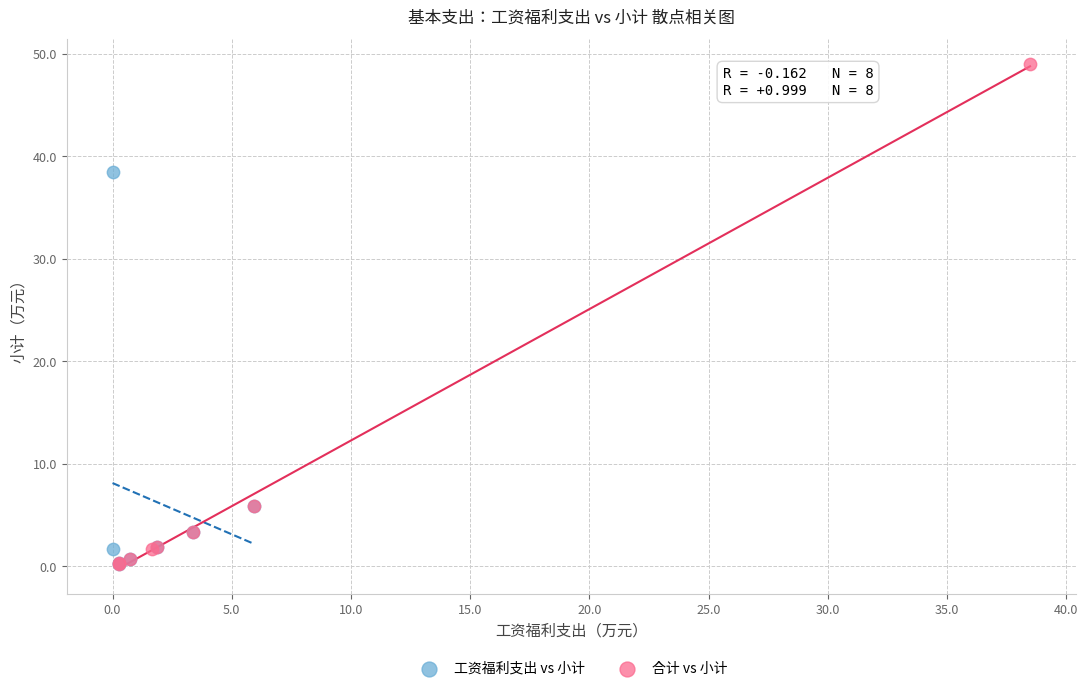

What are all the series names shown in the legend?

工资福利支出 vs 小计, 合计 vs 小计